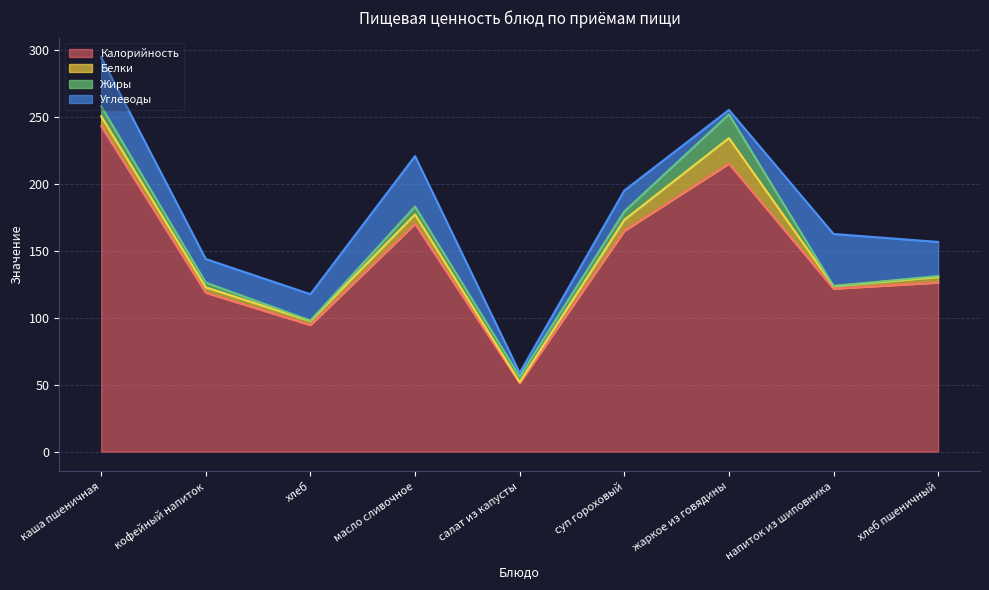

What is the label of the 1st point from the right?

хлеб пшеничный